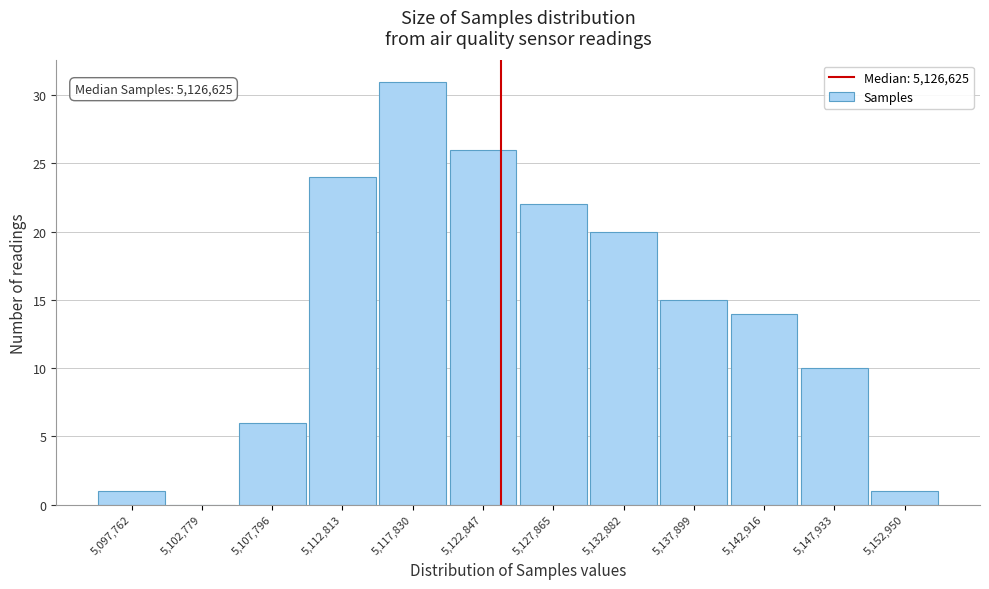

Reading left to right, extract all data points from this chart.

5,097,762=1	5,102,779=0	5,107,796=6	5,112,813=24	5,117,830=31	5,122,847=26	5,127,865=22	5,132,882=20	5,137,899=15	5,142,916=14	5,147,933=10	5,152,950=1